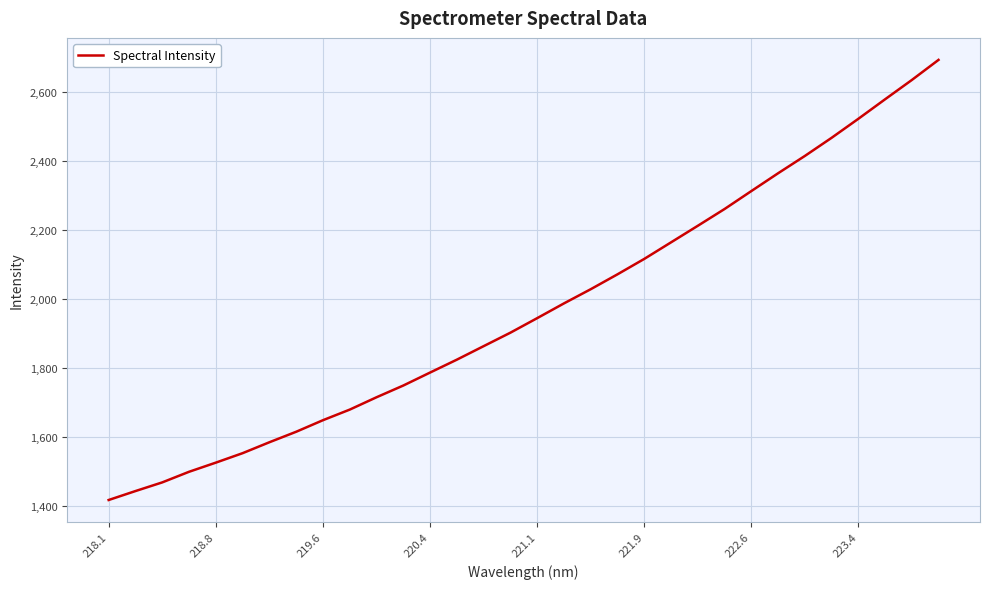

What is the difference between the maximum and minimum values?

1276.2